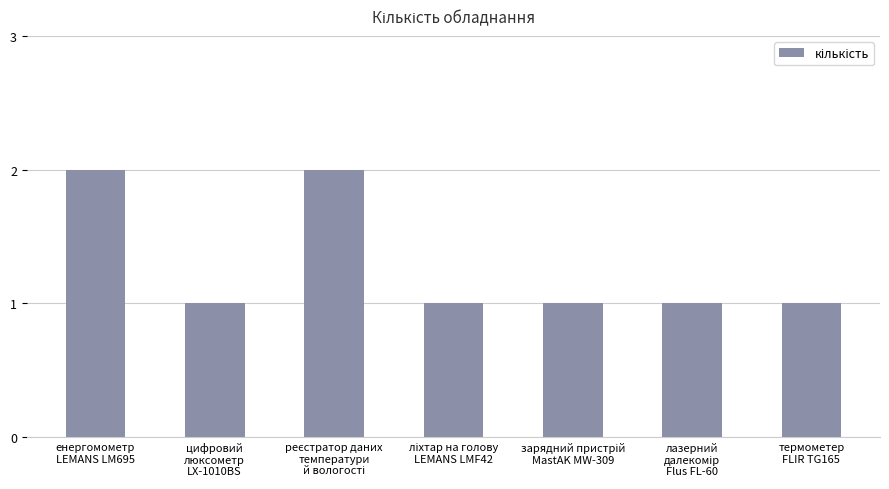

Count the values in the range 1 to 2.

7